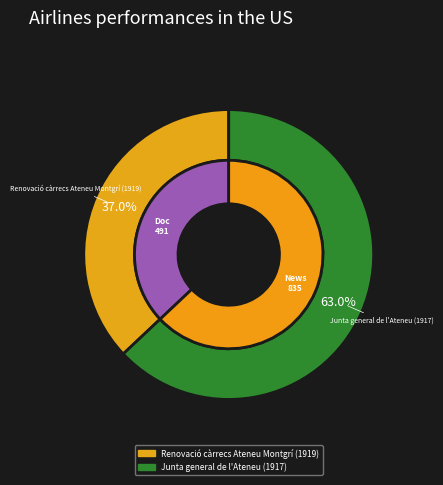

What percentage is the Junta general de l'Ateneu (1917) slice, to the nearest percent?

63%